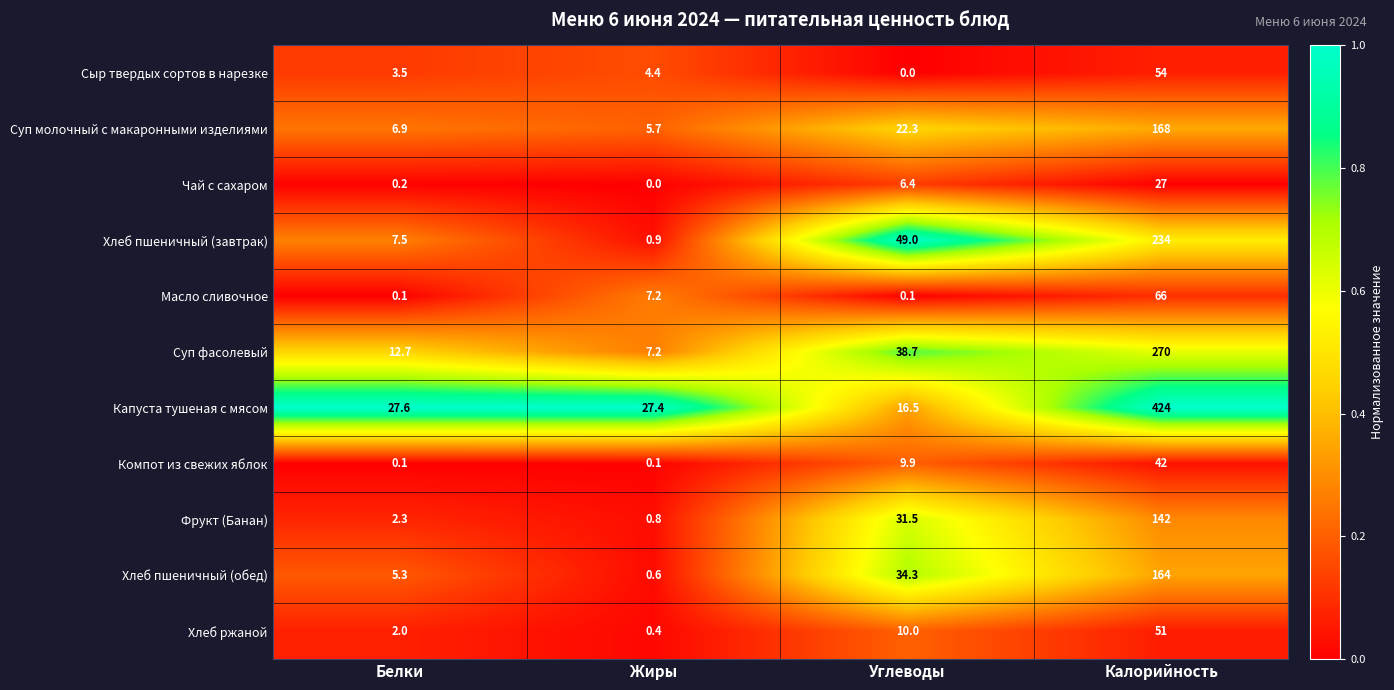

At which label is Фрукт (Банан) closest to 71?

Углеводы